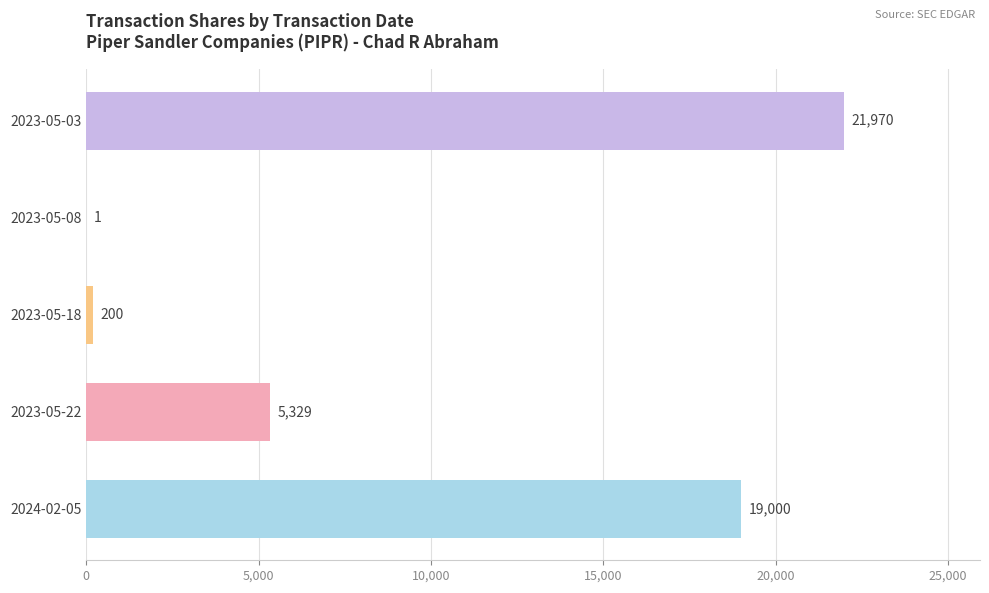

What is the sum of all values?

46500